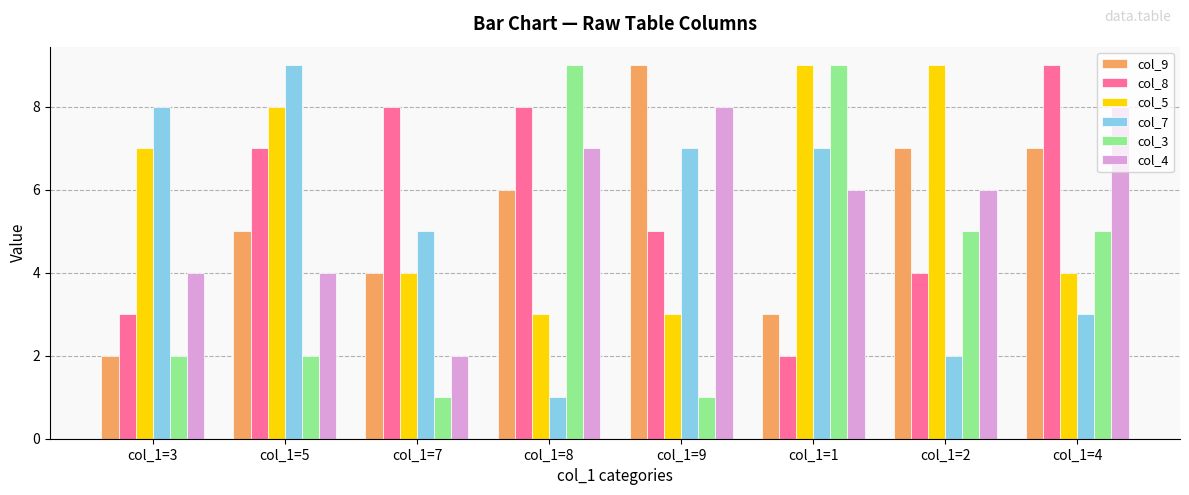

Is the value of col_8 at col_1=8 greater than the value of col_5 at col_1=1?

No